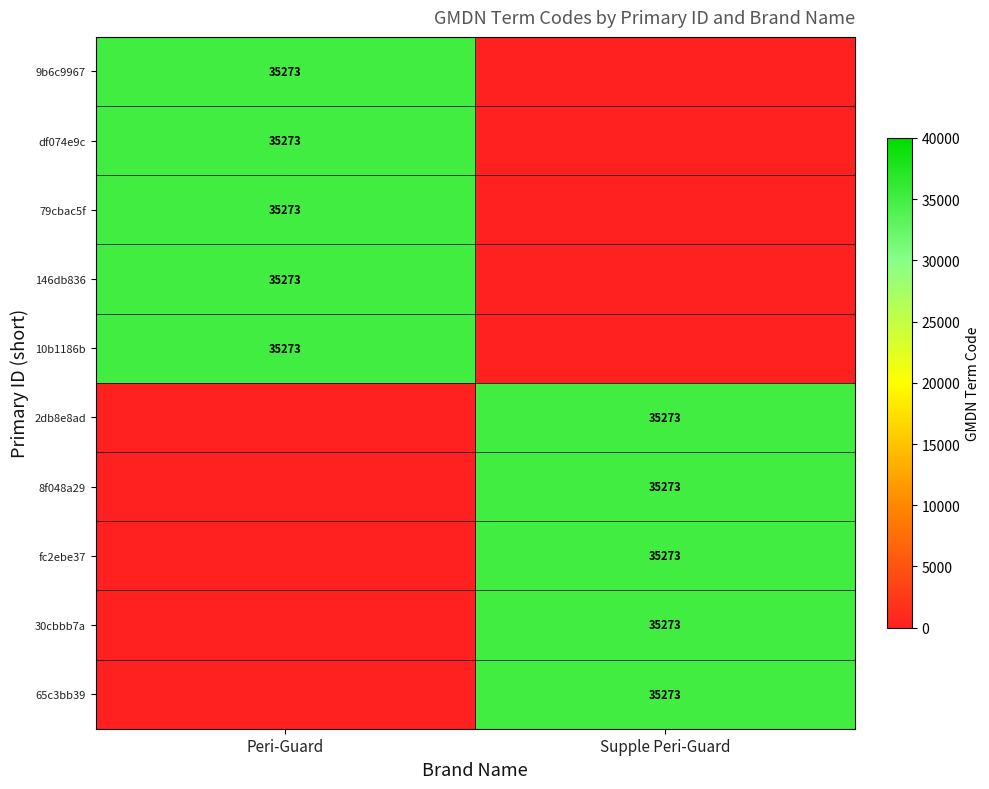

The 79cbac5f series shows 58754 at Peri-Guard. True or false?

False